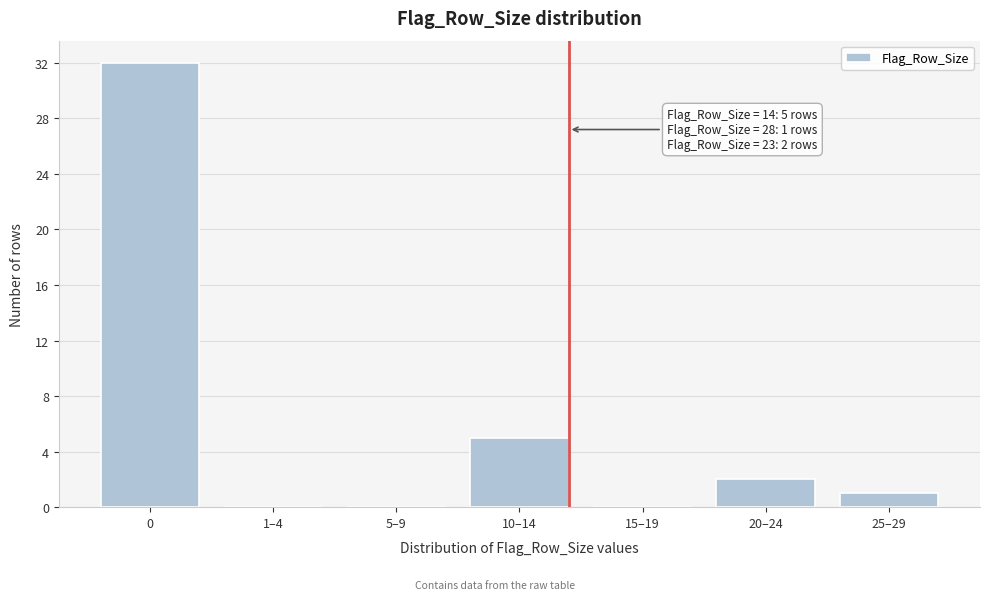

Reading left to right, extract all data points from this chart.

0=32	1–4=0	5–9=0	10–14=5	15–19=0	20–24=2	25–29=1